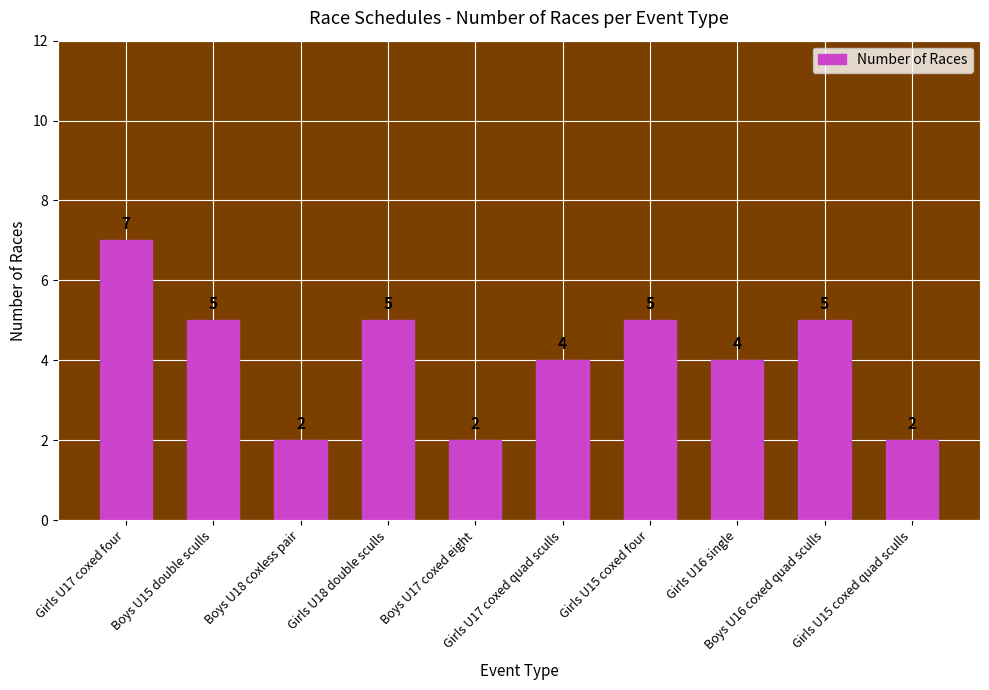

What is the minimum value shown in the chart?

2